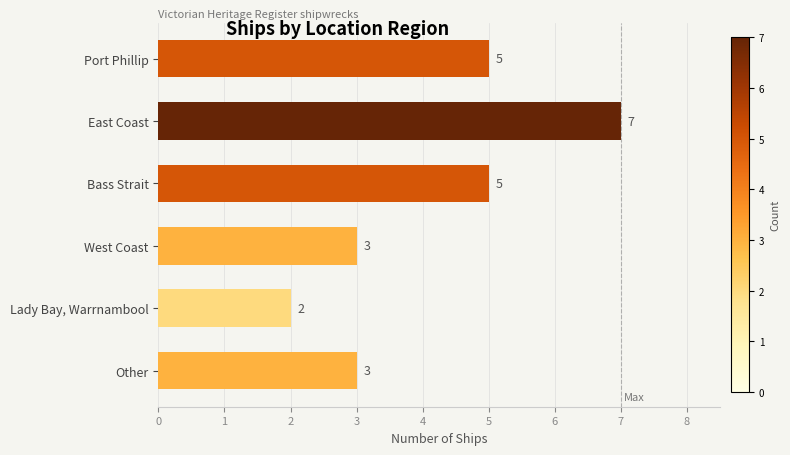

What is the value of the 2nd bar from the top?

7